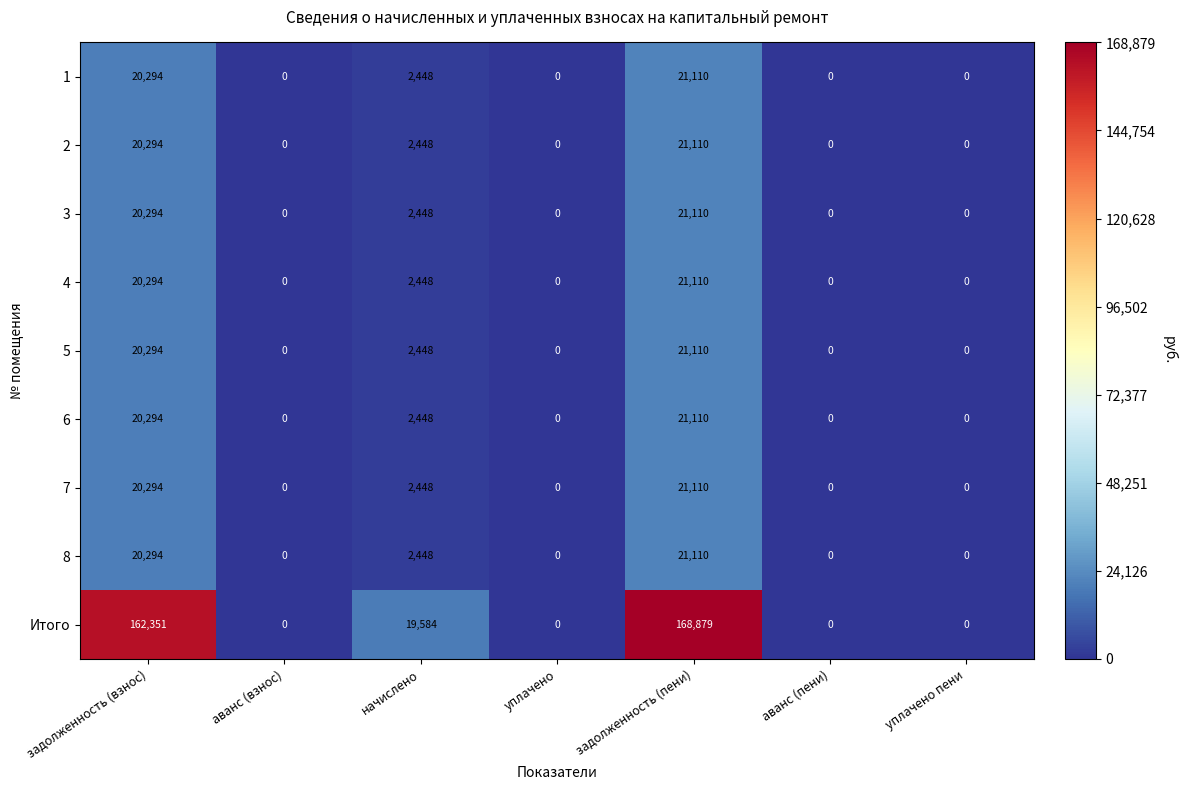

The value of 2 at аванс (пени) is -13884. True or false?

False